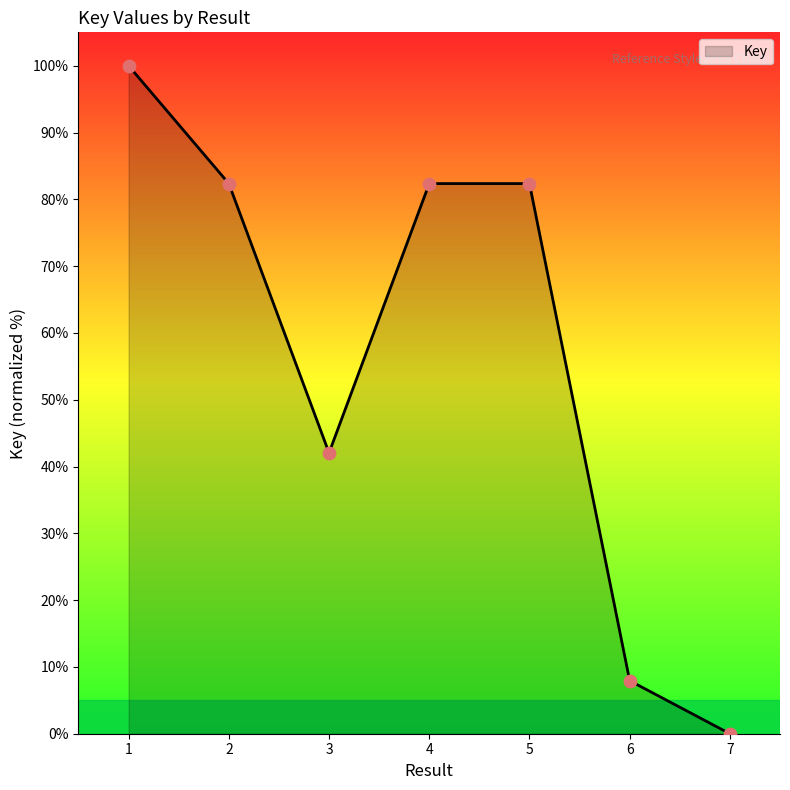

What is the change in value from 1 to 4?

-17.6